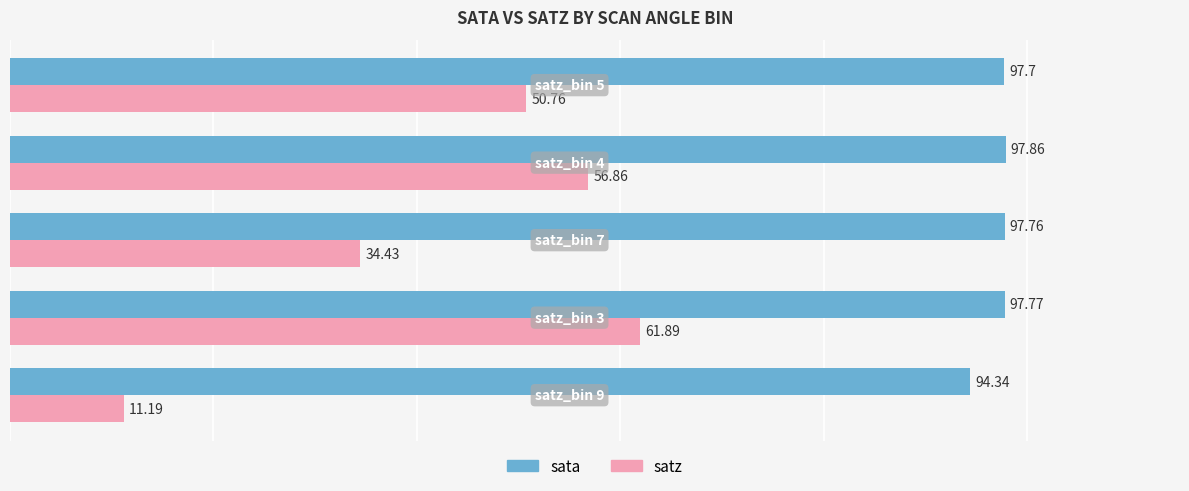

How many values in the satz series exceed 50?

3